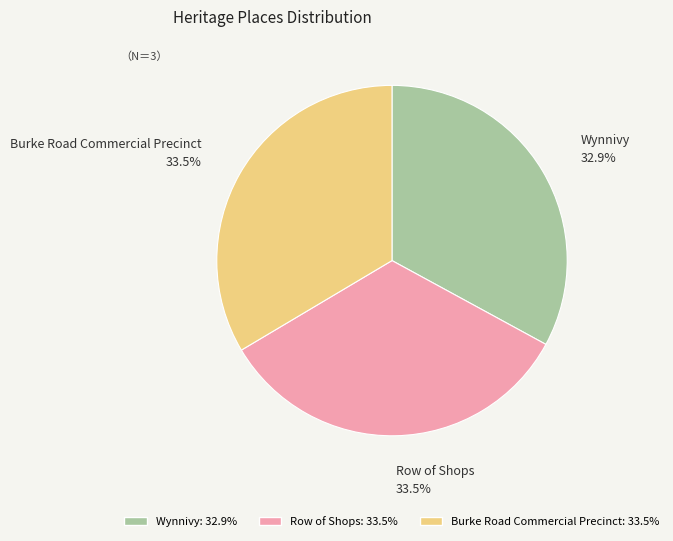

Combined, do Burke Road Commercial Precinct and Row of Shops account for over 50%?

Yes